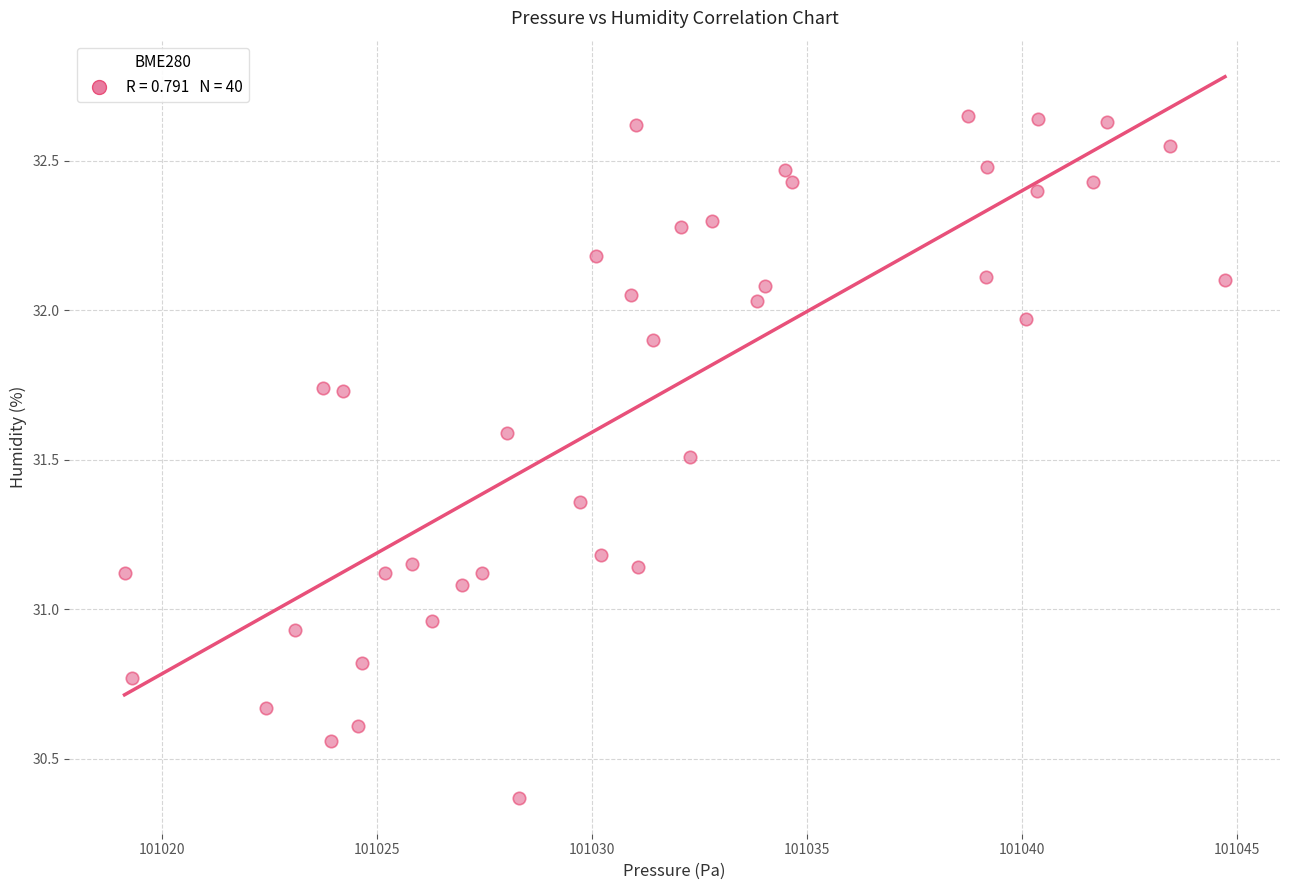

What is the range of X values (max minus min)?

25.6